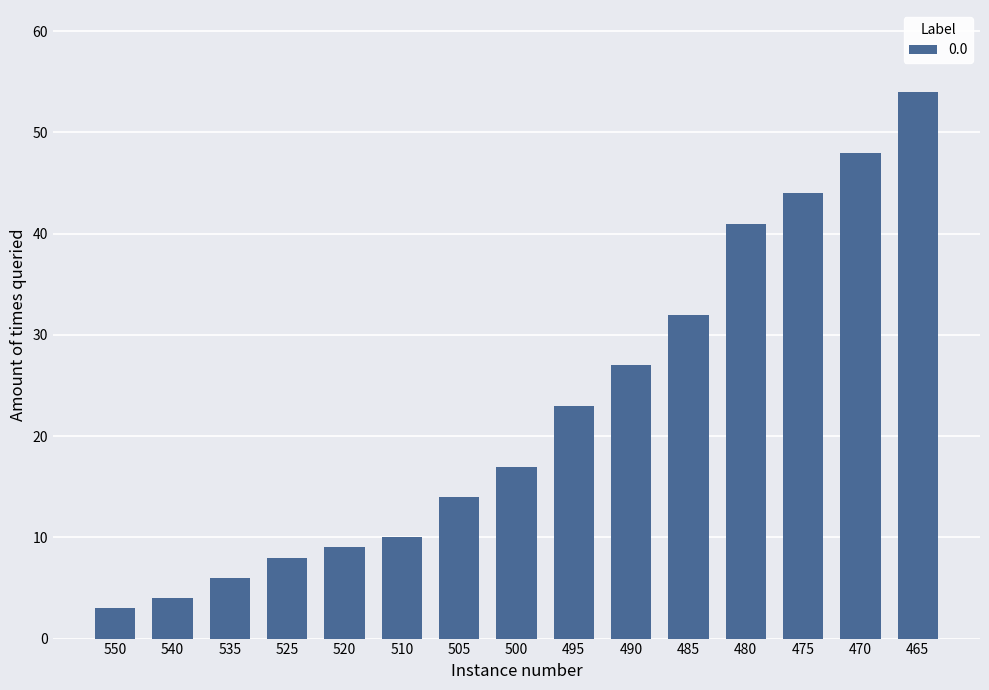

Approximately how many times larger is the value at 495 compared to 505?

1.6